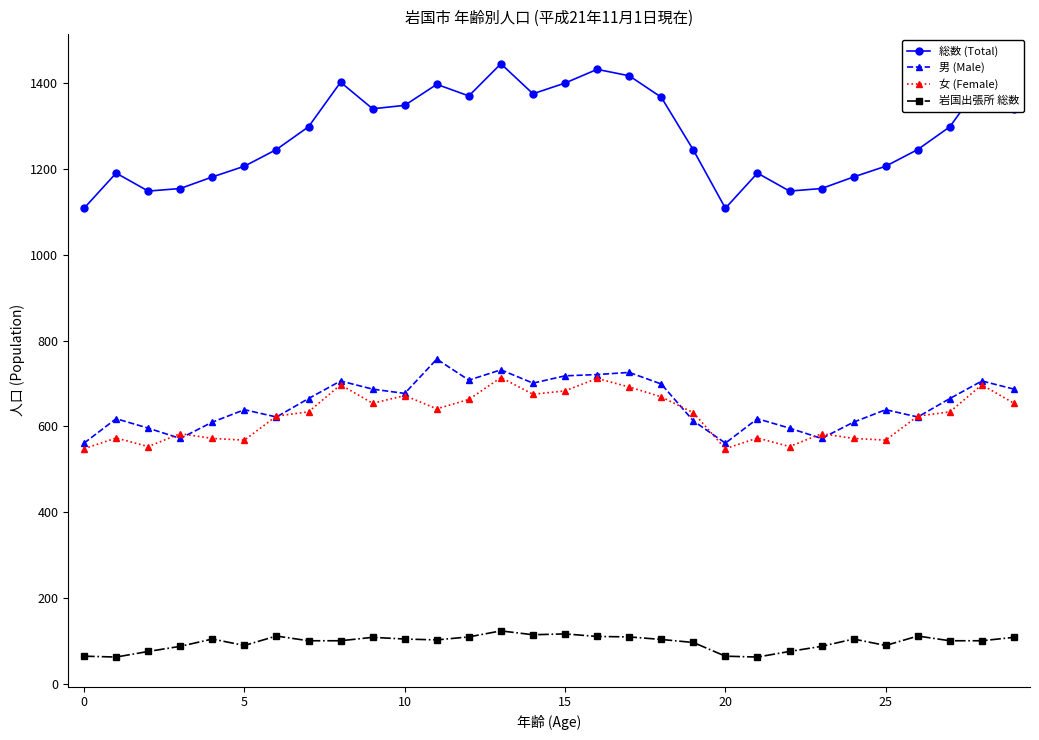

Is this an area chart (filled region under the line)?

No